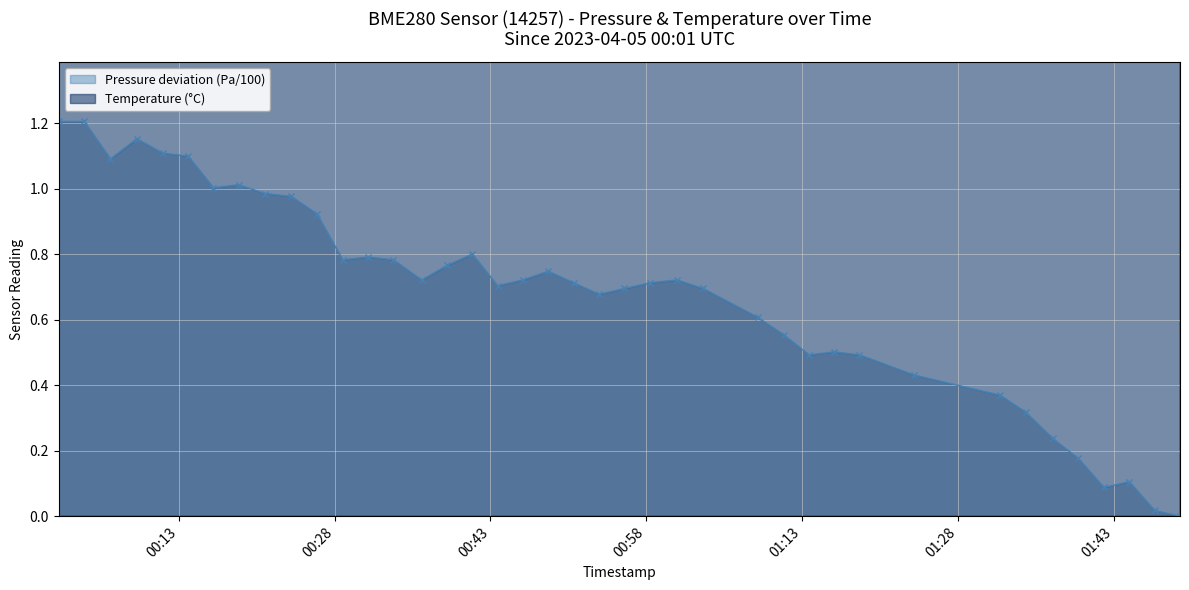

Count the number of categories in the chart.

40